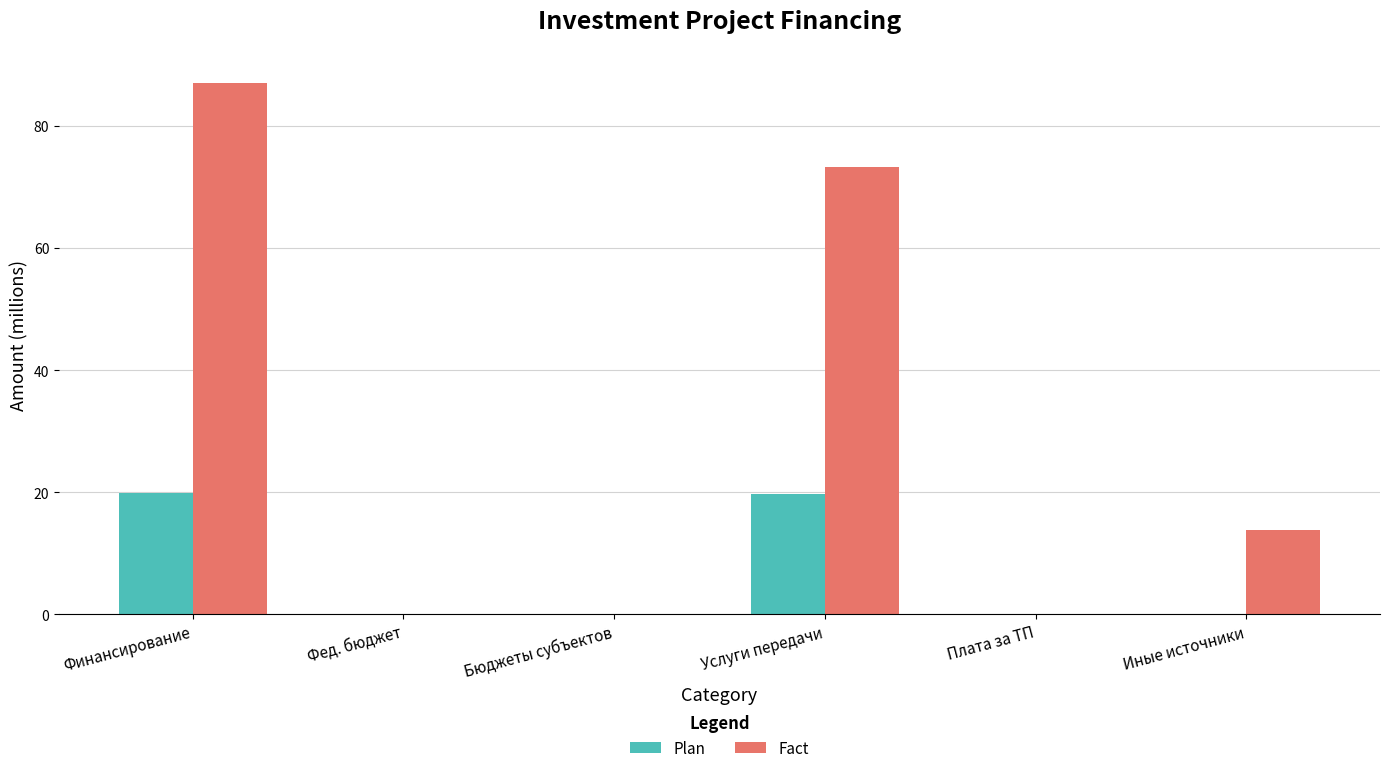

How many series are shown in this chart?

2